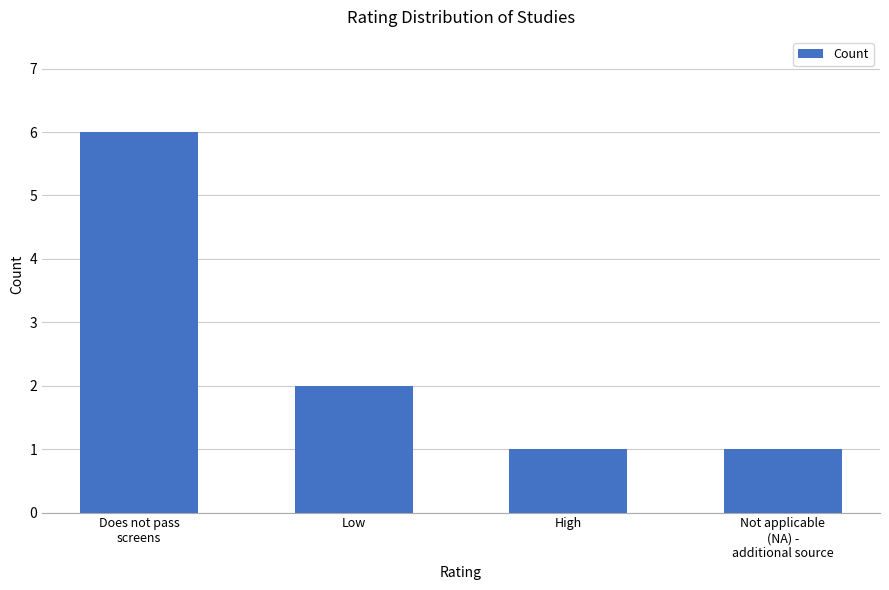

The value at Not applicable
(NA) -
additional source is 1. True or false?

True